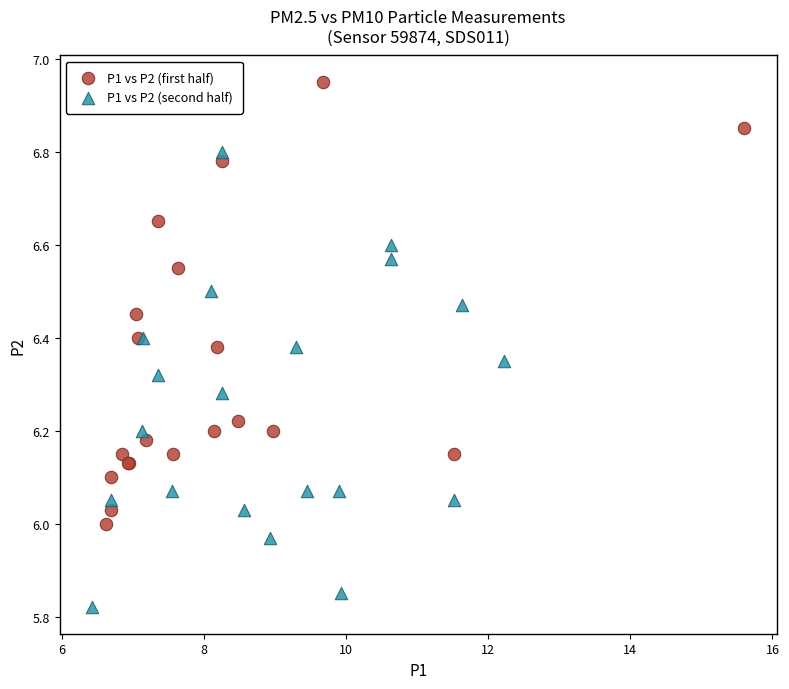

Which series contains the highest Y value?

P1 vs P2 (first half)